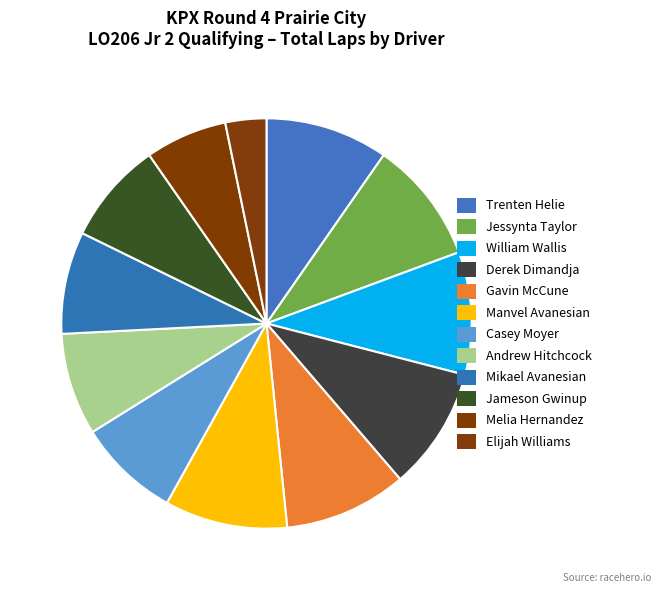

Between Jessynta Taylor and Melia Hernandez, which is larger?

Jessynta Taylor